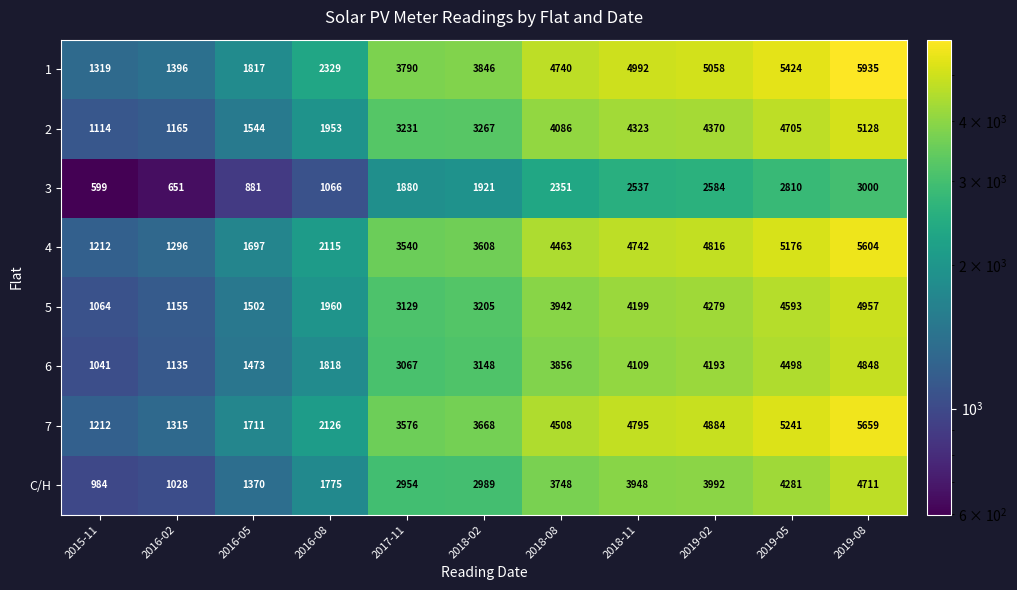

What is the average value of the 1 series?

3695